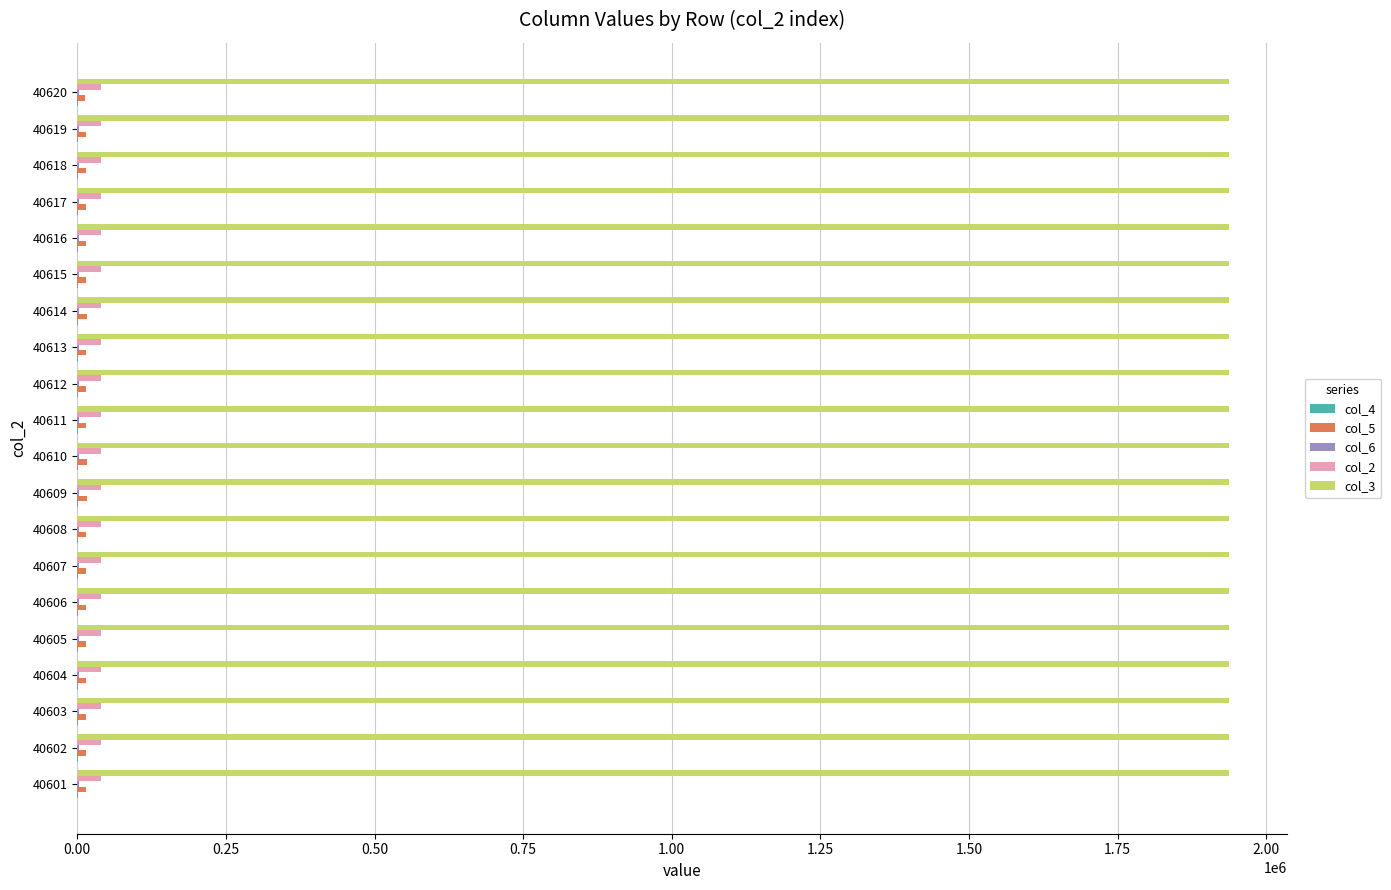

Which series has the largest total across all categories?

col_3